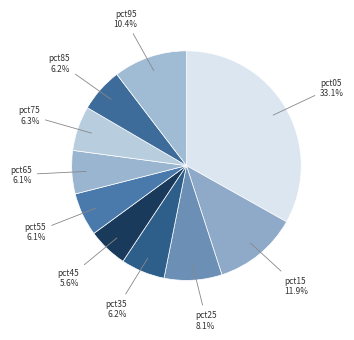

How many slices are in this pie chart?

10